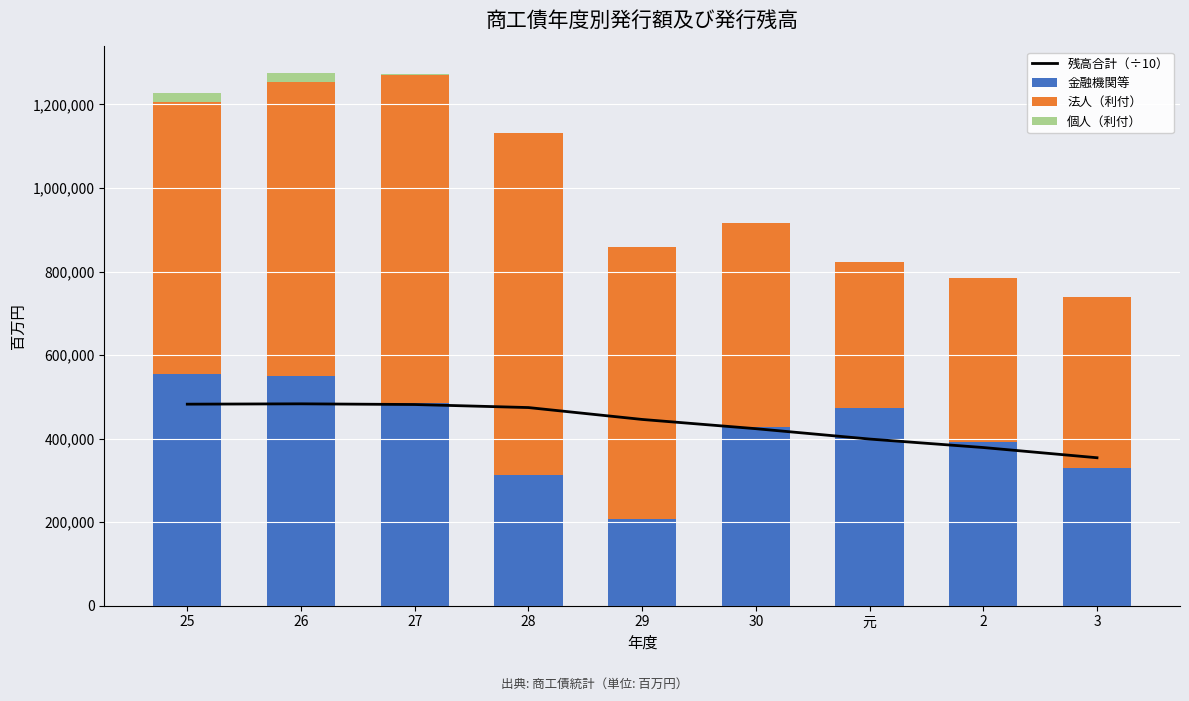

What is the difference between the highest and lowest values at 25?

631477.0